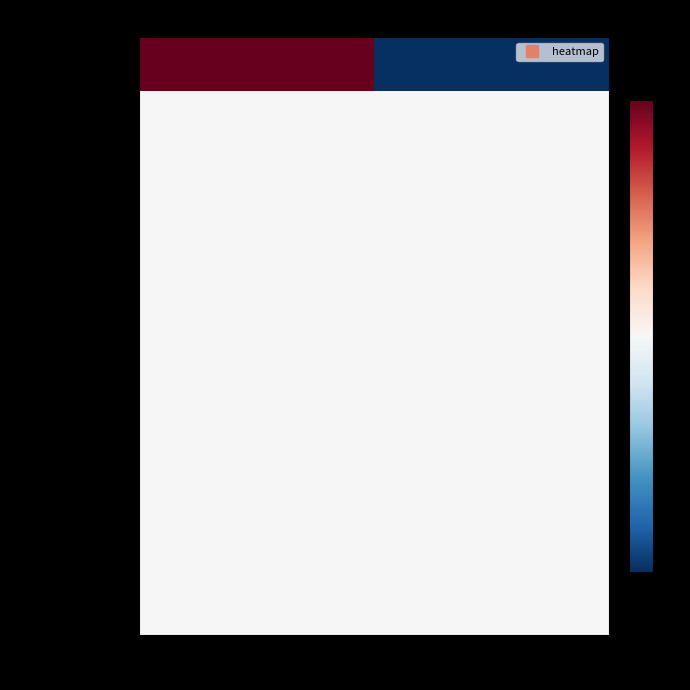

At which category is the sum across all series the highest?

Mar. 31, 2025